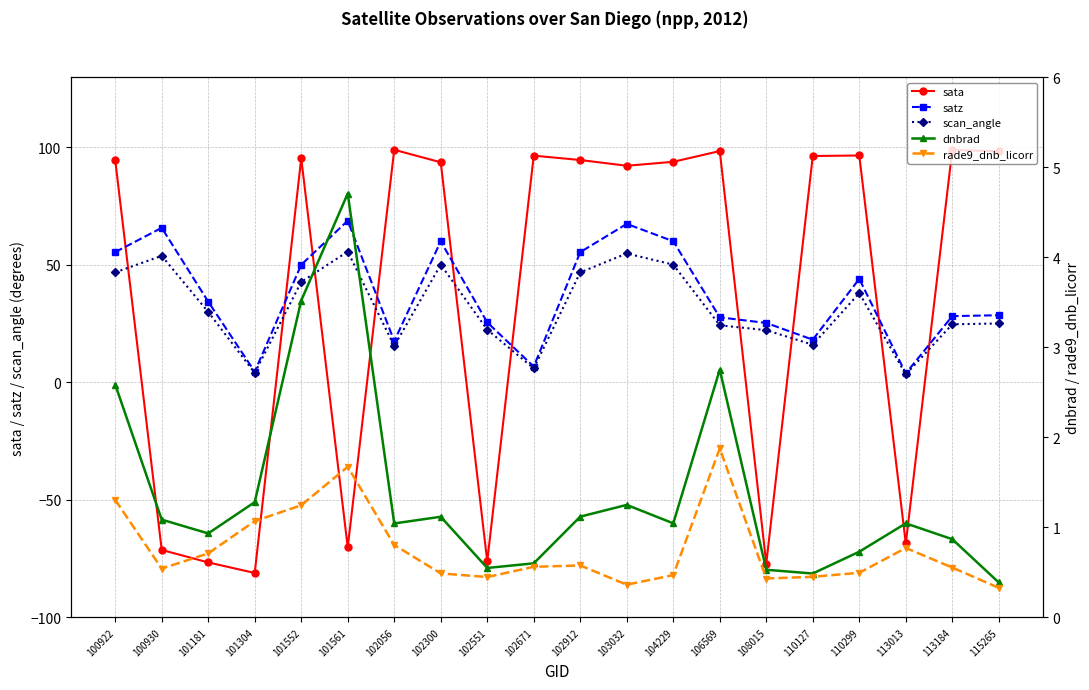

Between 113184 and 102300, which is larger?

113184